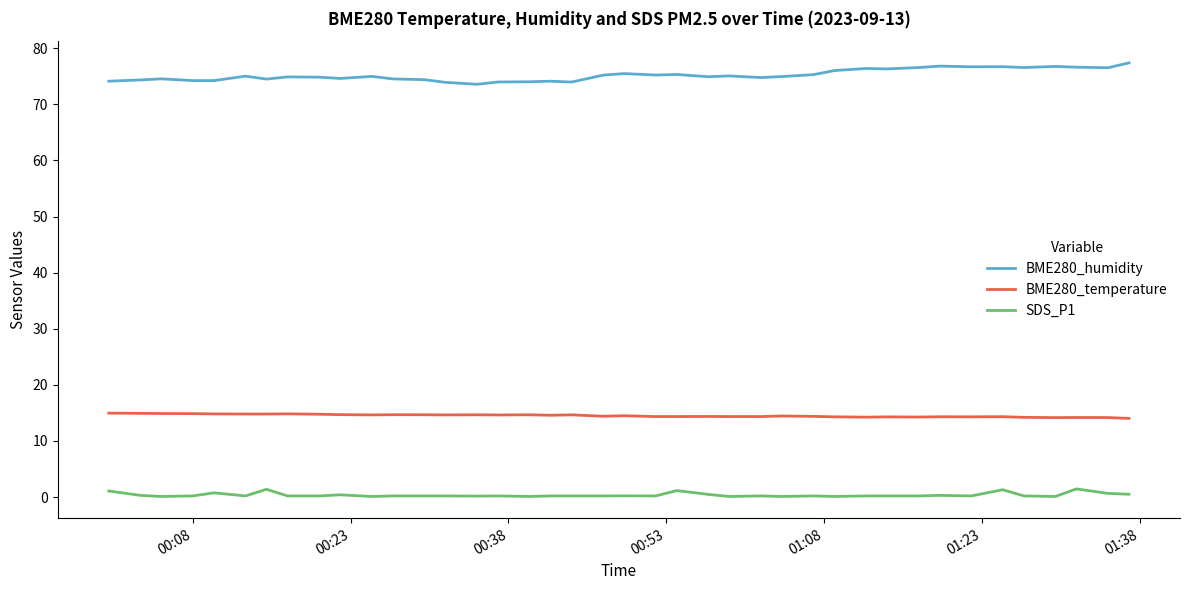

Rank the series by their maximum value, from highest to lowest.

BME280_humidity, BME280_temperature, SDS_P1